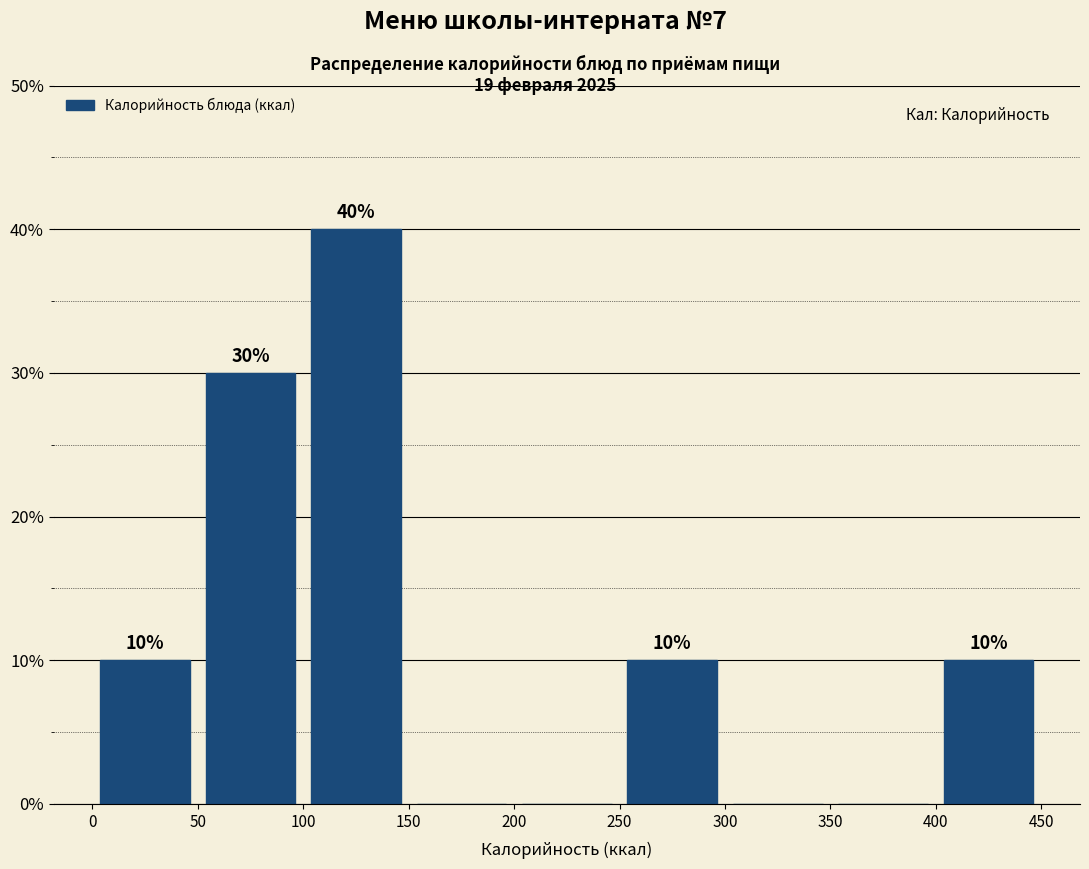

Which range on the x-axis has the tallest bar?

100 to 150